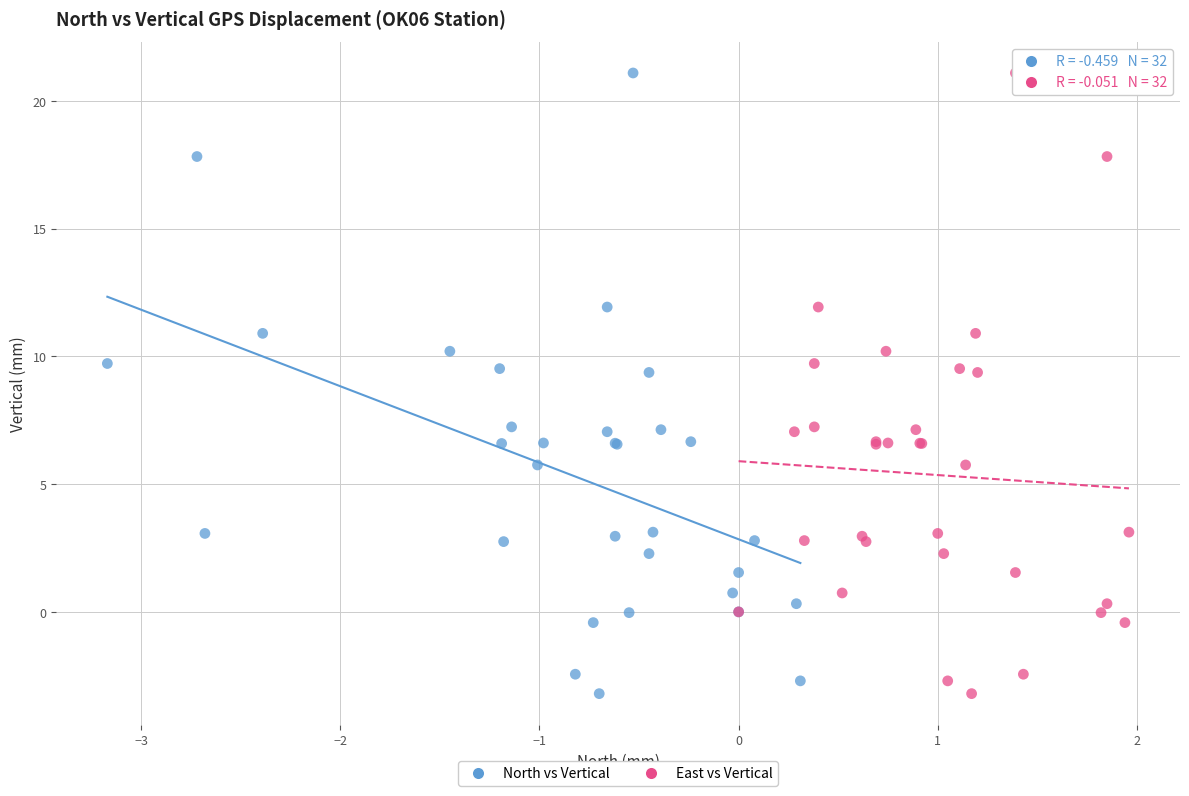

What are all the series names shown in the legend?

North vs Vertical, East vs Vertical